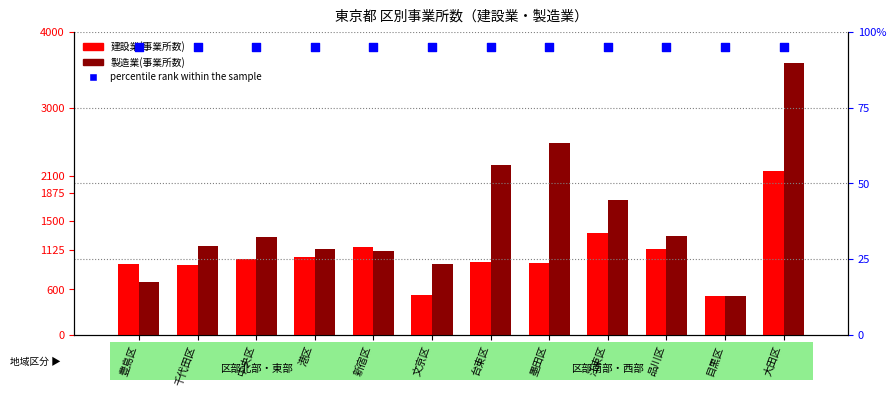

What is the total value across all series at 新宿区?

2361